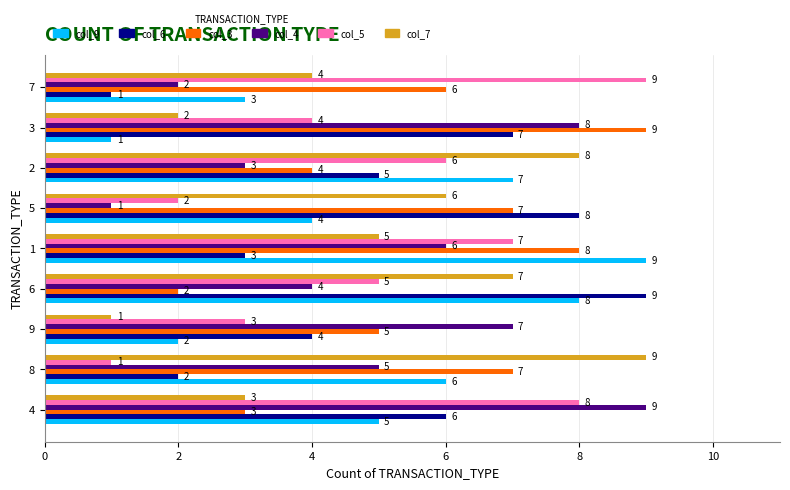

Which series changed the most between 4 and 1?

col_3